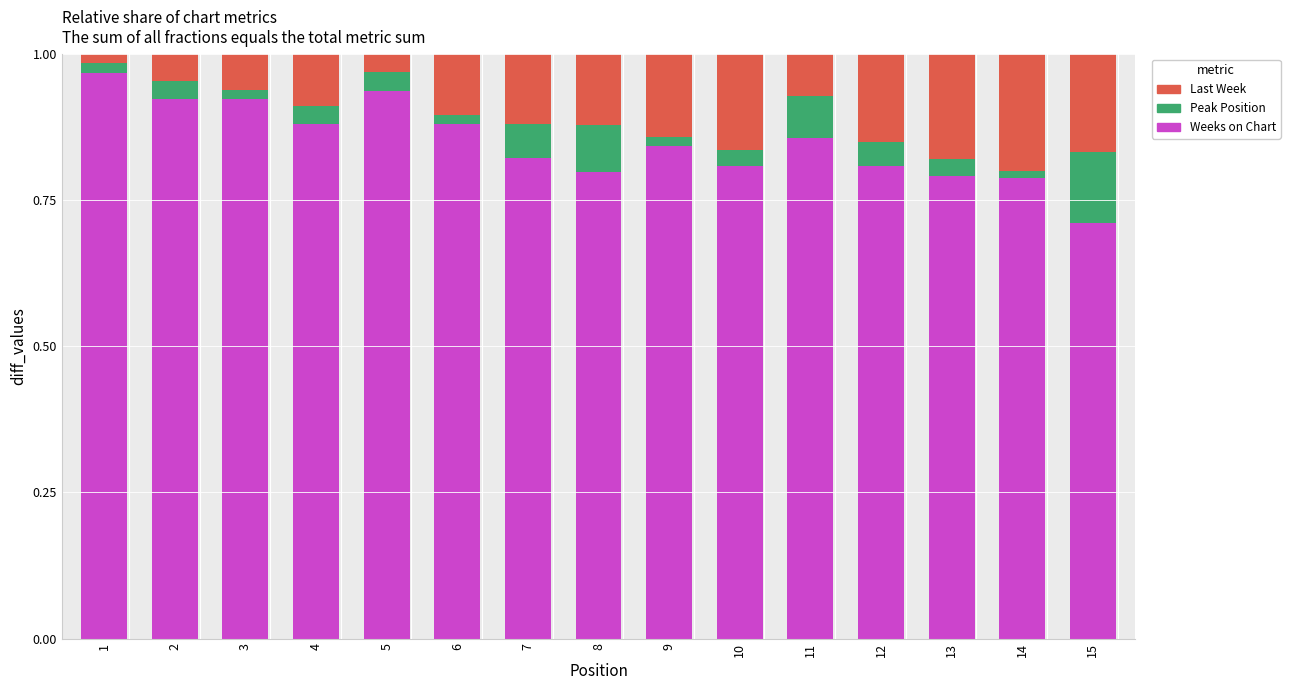

How many series are shown in this chart?

3